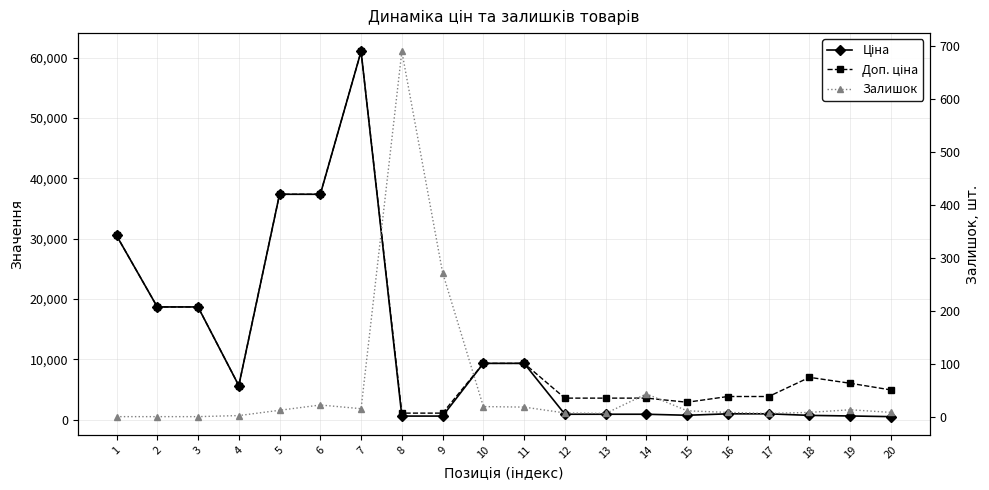

What is the value of the Ціна point at the 19th from the left?

602.1